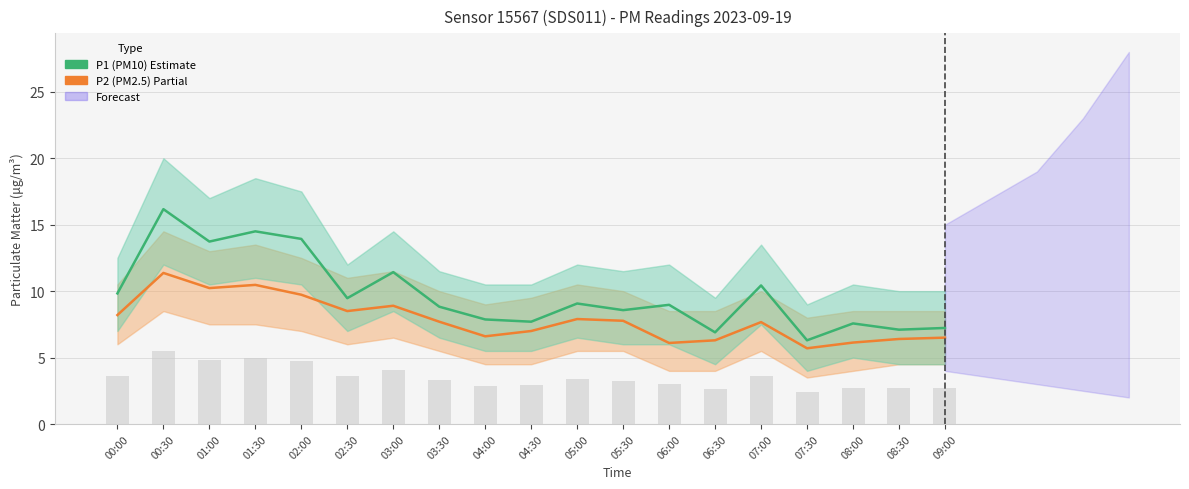

What position from the left is 02:00?

5